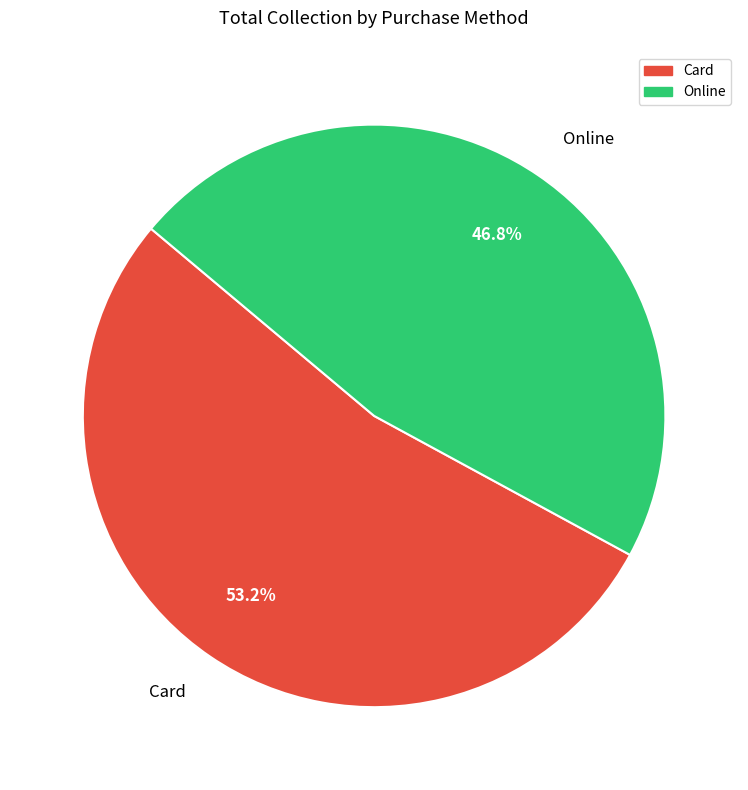

The Card slice represents 65% of the pie. True or false?

False